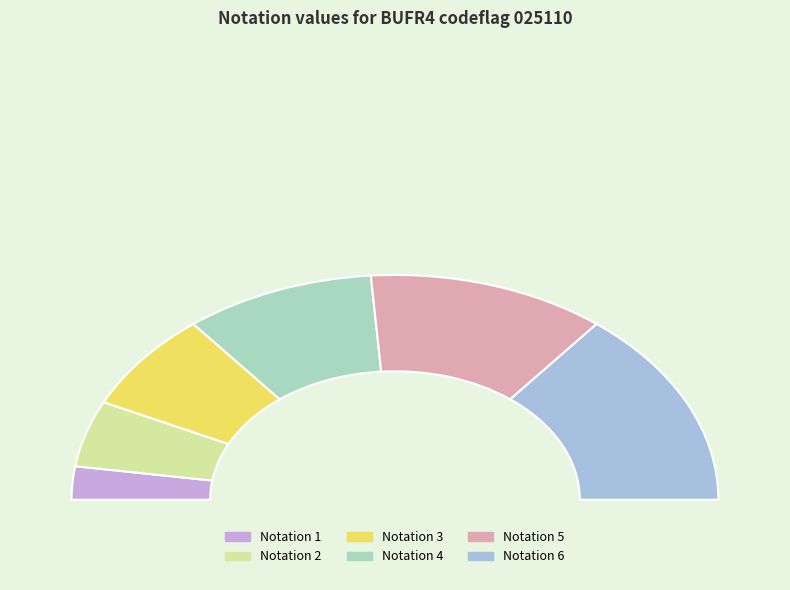

Does 6 represent more than half of the total?

No